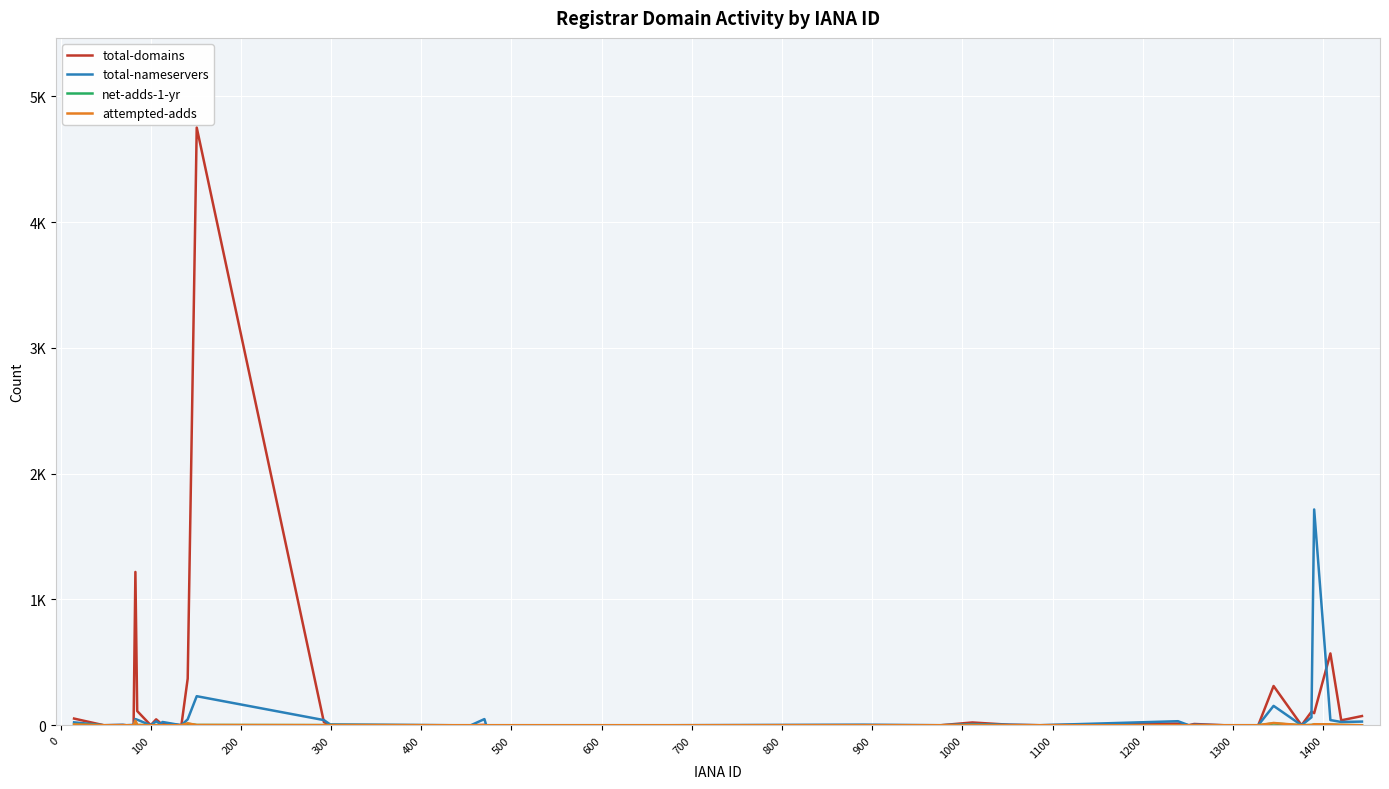

Does the chart have visible grid lines?

Yes